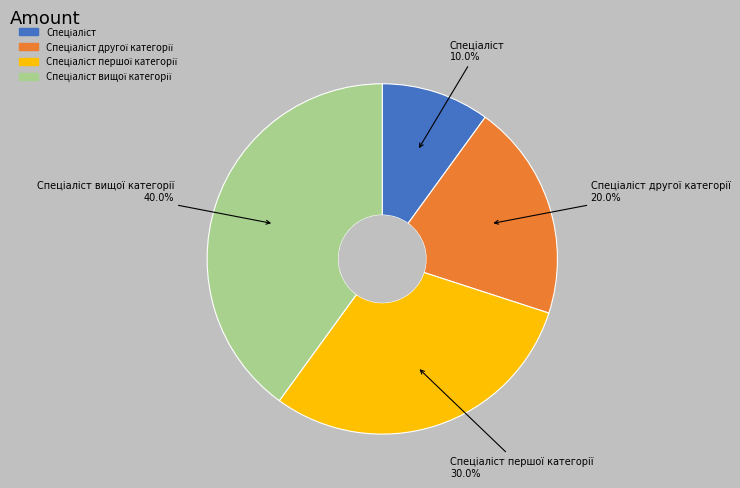

Is there any slice that represents more than half of the pie?

No